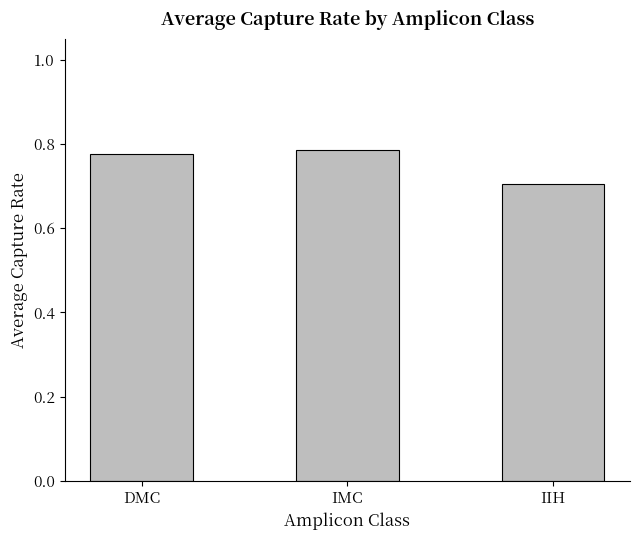

At which category does the chart reach its minimum across all series?

IIH